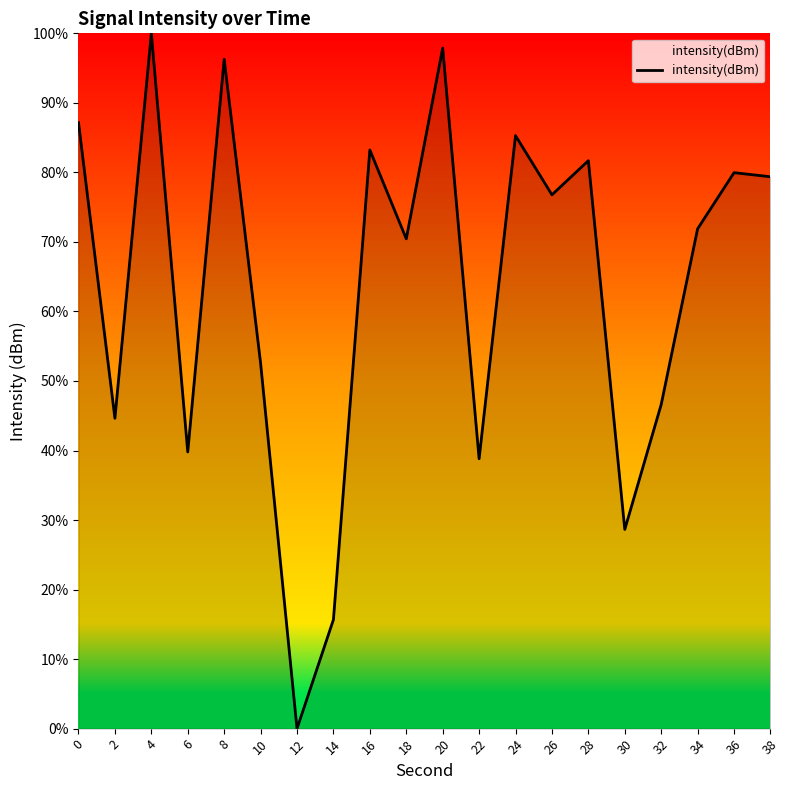

At which category does the chart reach its peak across all series?

4